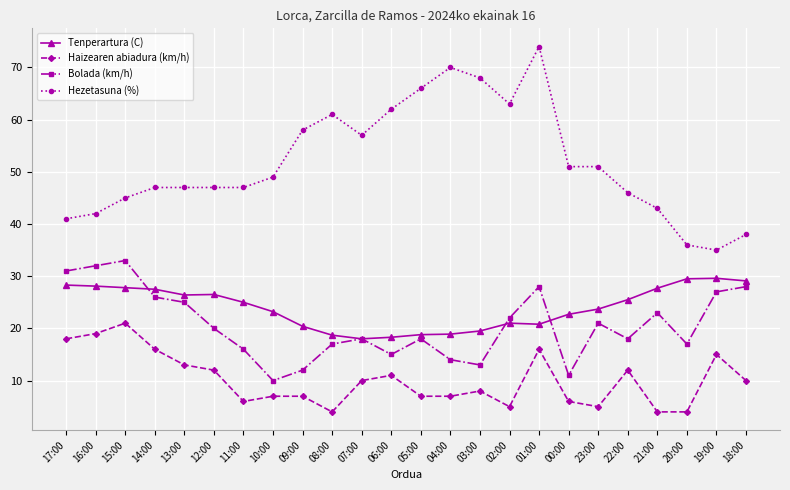

Count the number of categories in the chart.

24